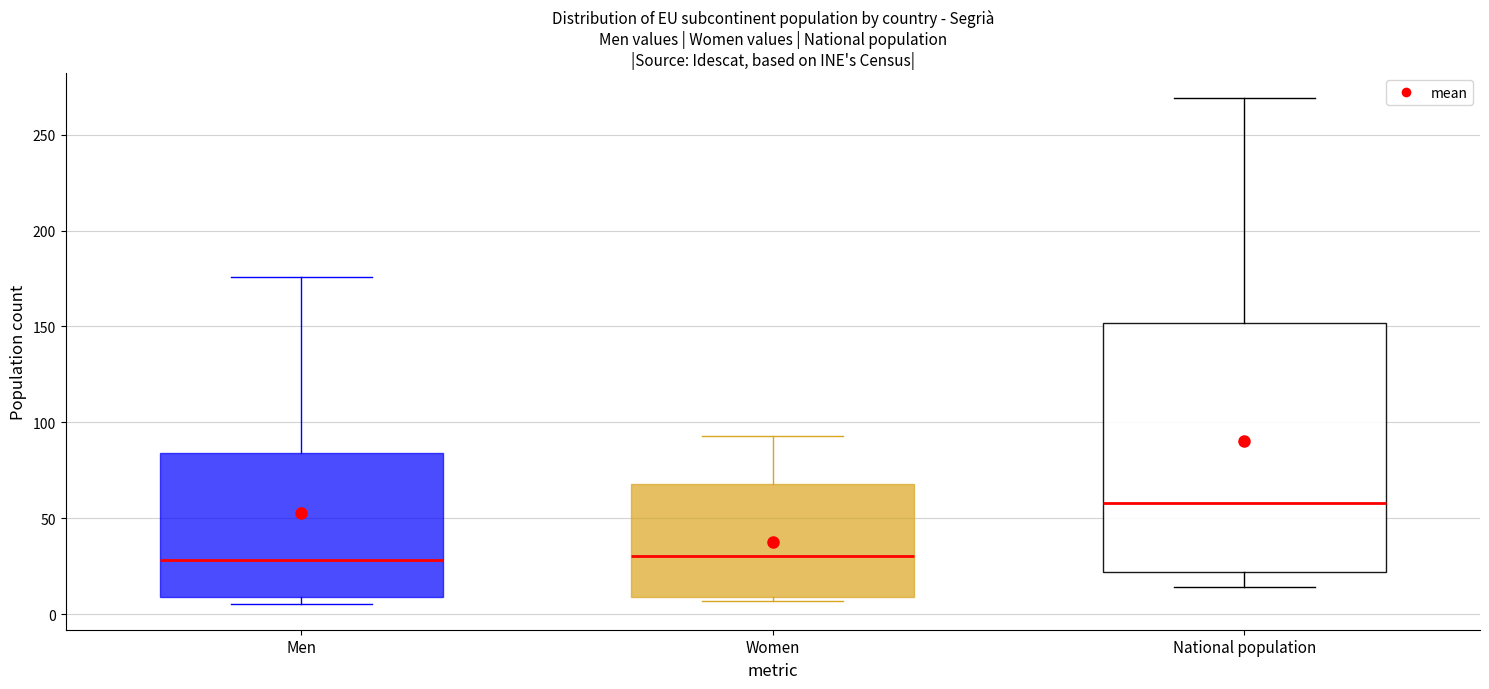

Comparing the boxes themselves (not the whiskers), which one is the tallest?

National population